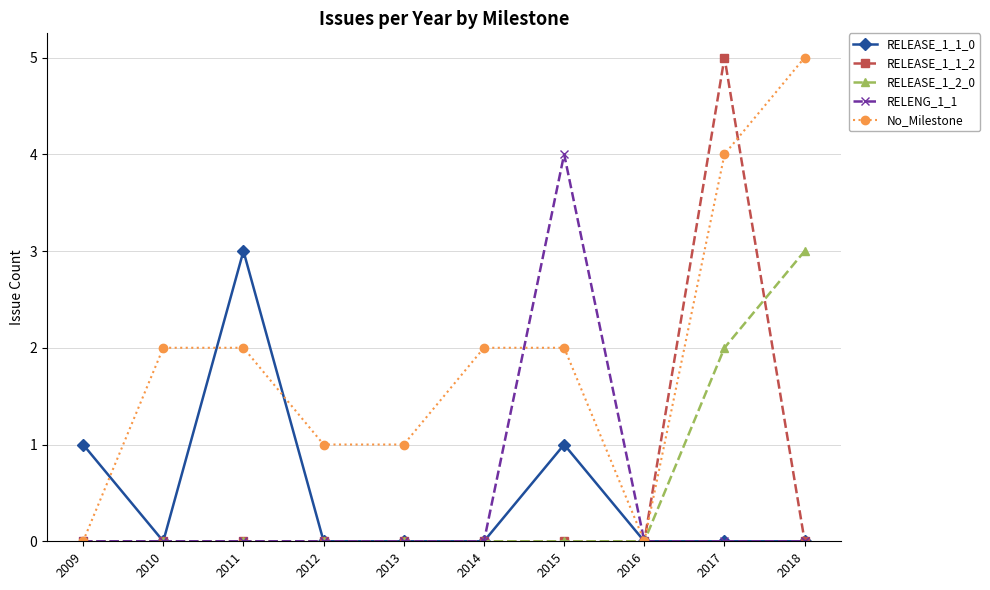

At which category is the sum across all series the highest?

2017